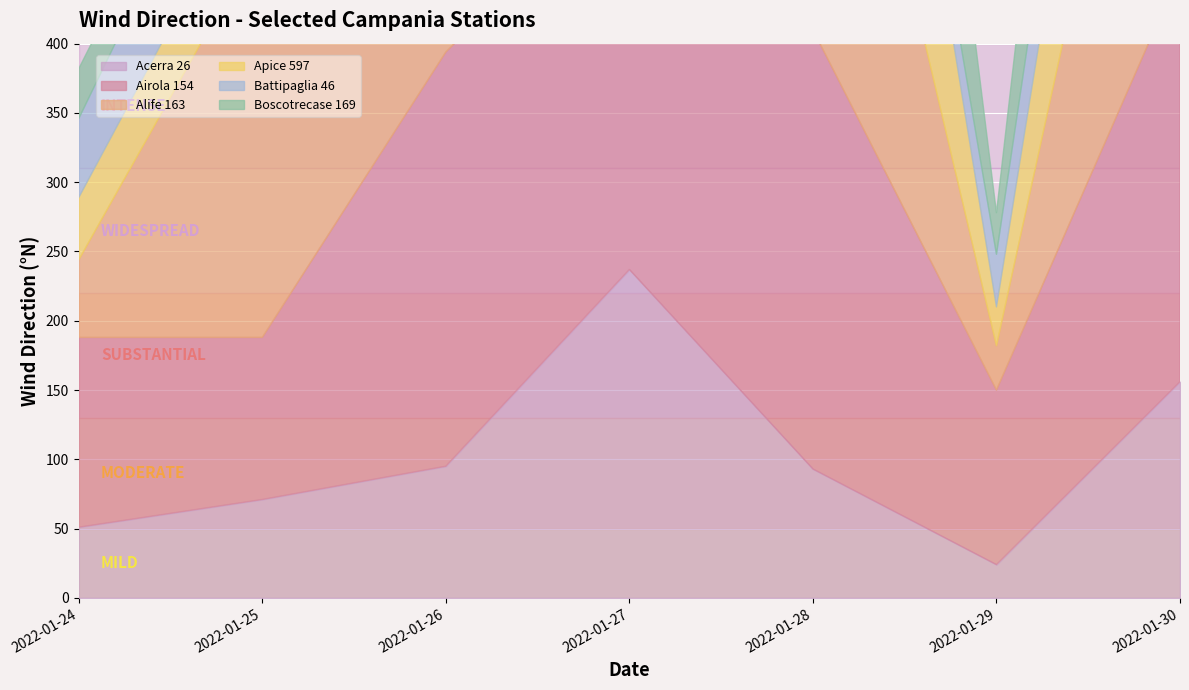

Is the value of Battipaglia 46 at 2022-01-30 greater than the value of Boscotrecase 169 at 2022-01-24?

Yes